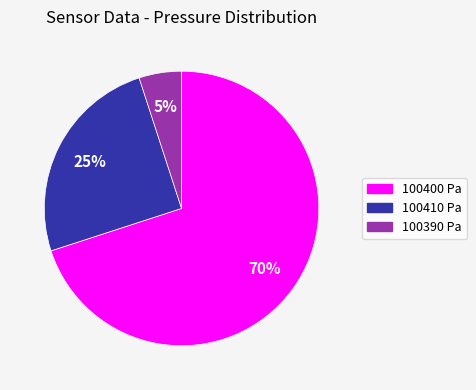

Is 100410 the majority of the pie?

No